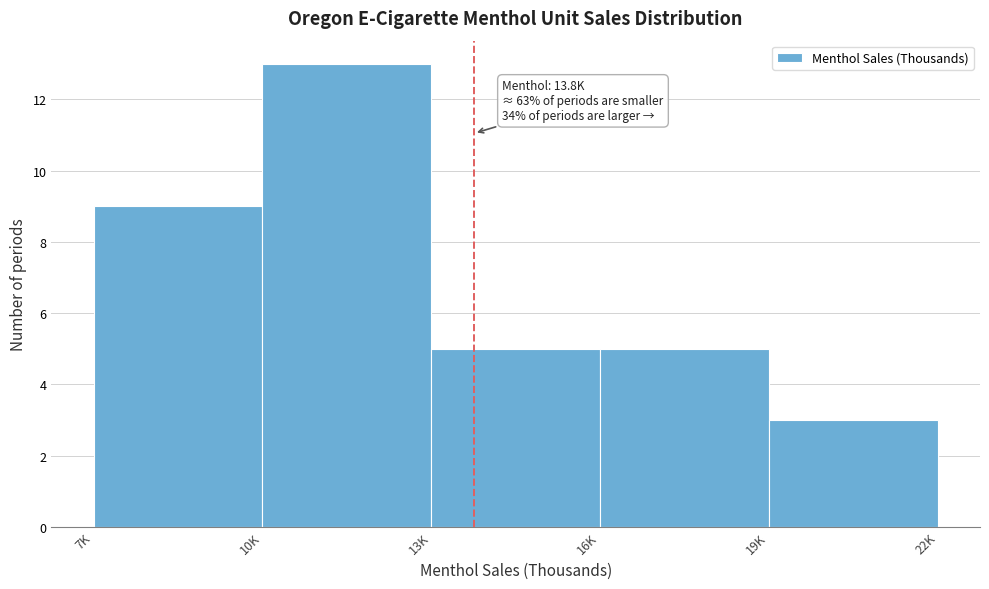

Reading right to left, extract all data points from this chart.

19K=3	16K=5	13K=5	10K=13	7K=9